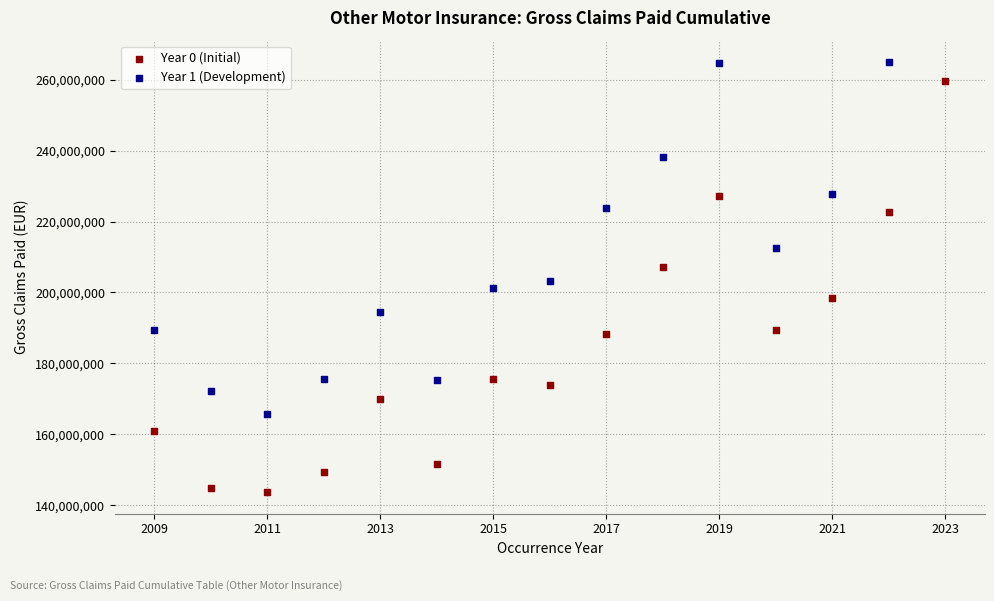

Which series reaches the minimum Y coordinate?

Year 0 (Initial)